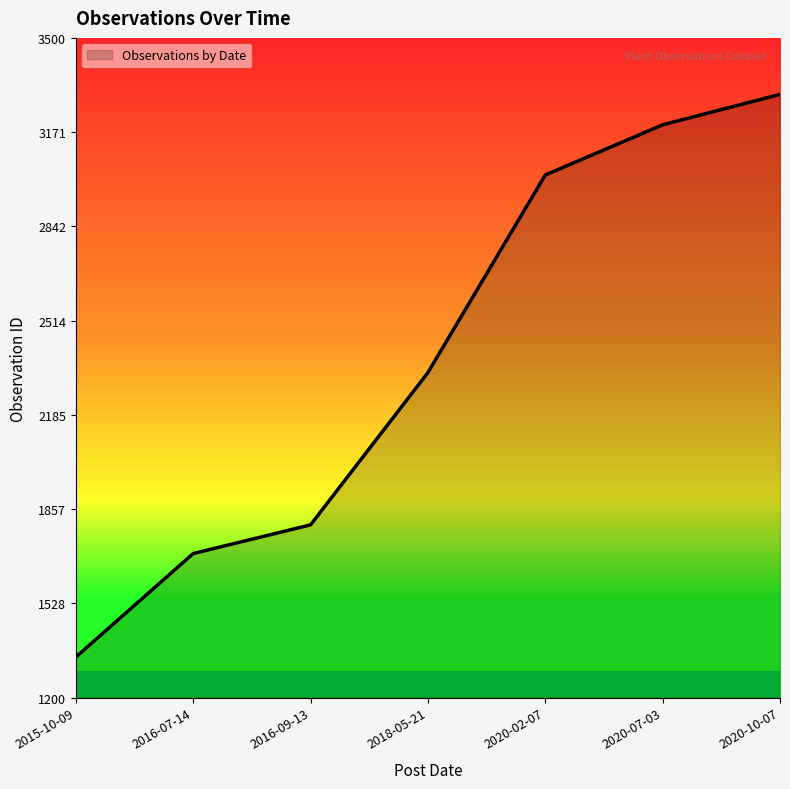

What value does the data have at 2020-10-07, to the nearest 100?

3300